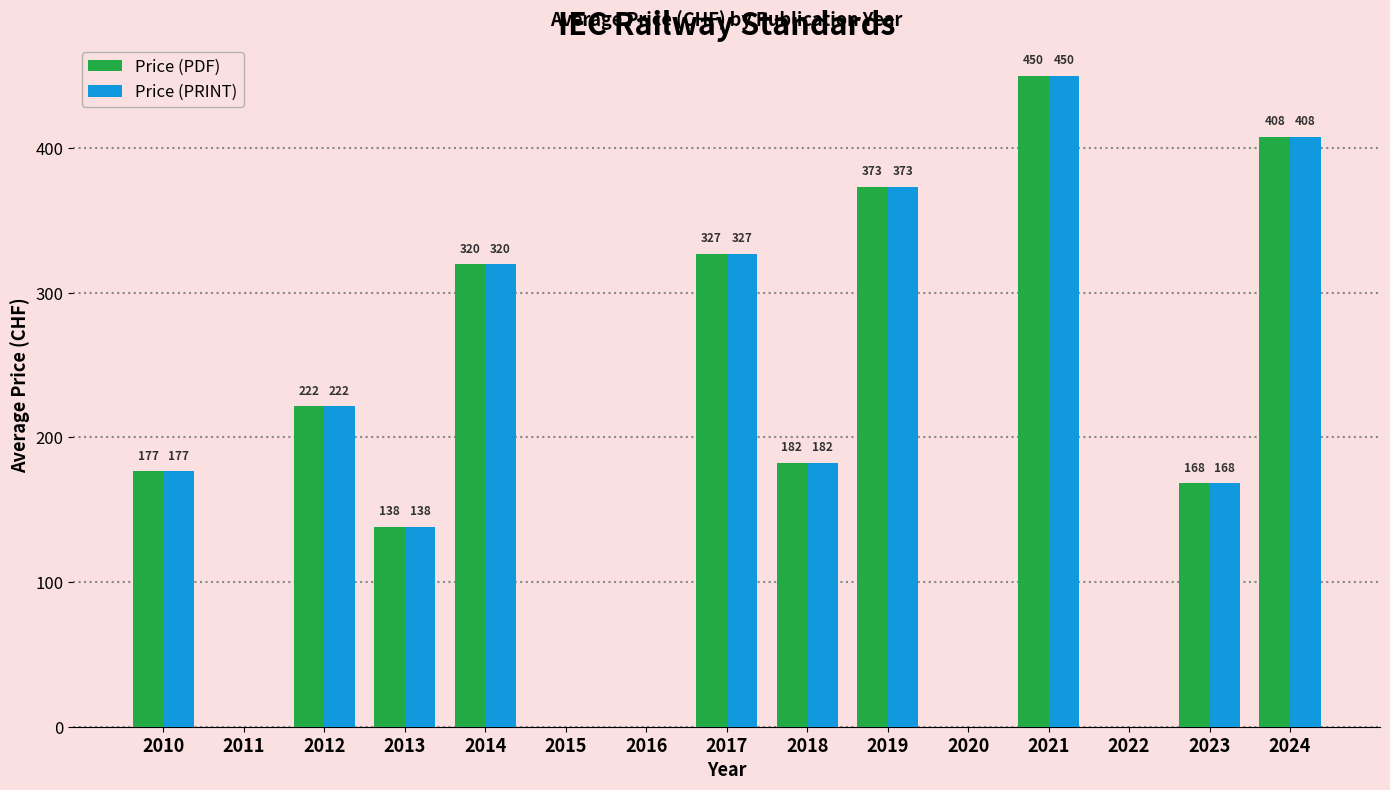

How many categories are shown in the chart?

15